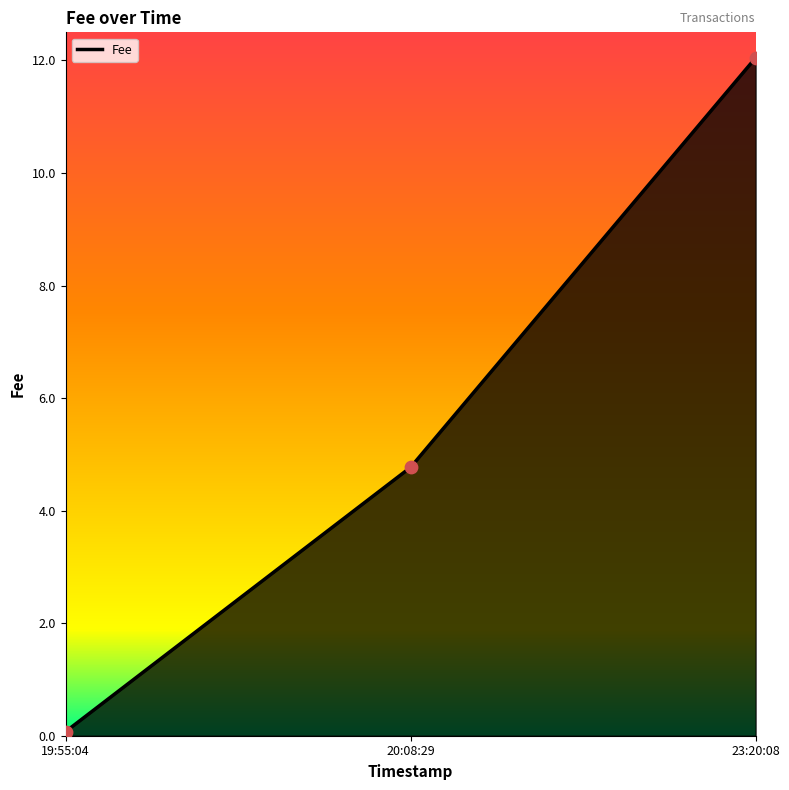

What is the change in value from 19:55:04 to 20:08:29?

+4.7